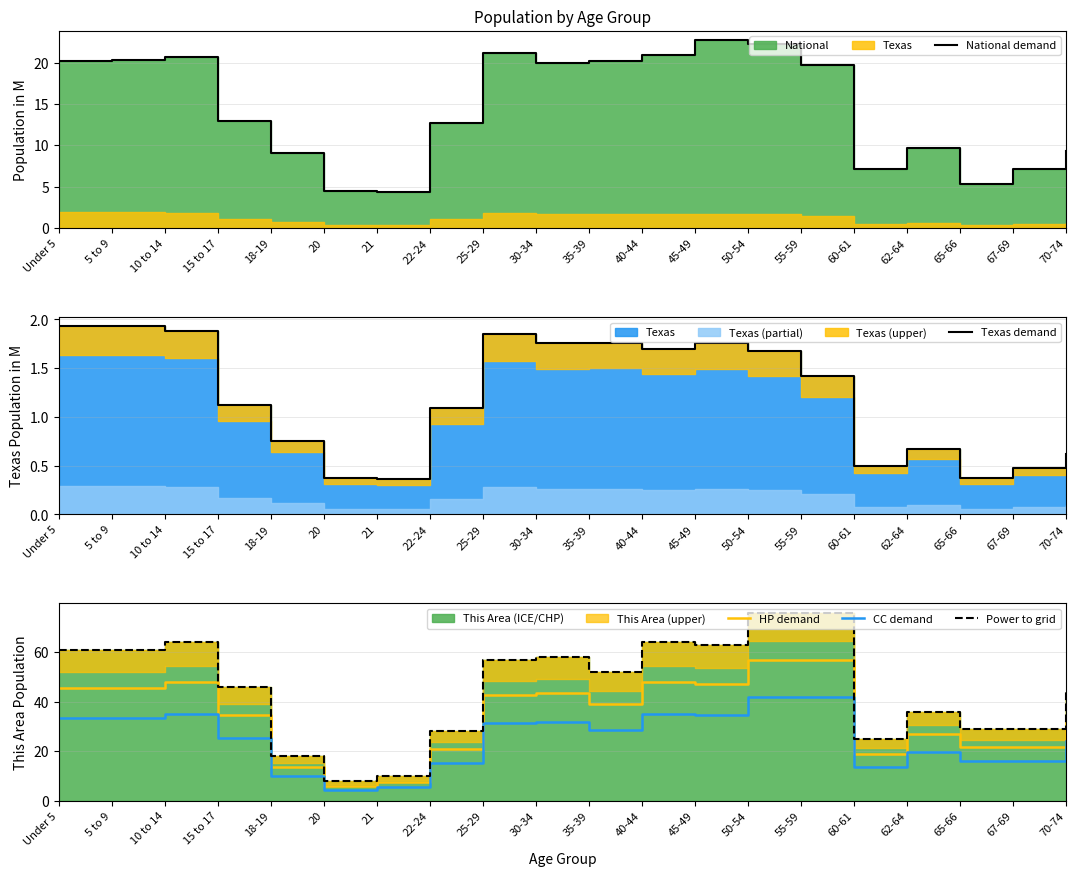

Rank the categories by National demand value from highest to lowest.

45-49, 50-54, 25-29, 40-44, 10 to 14, 5 to 9, Under 5, 35-39, 30-34, 55-59, 15 to 17, 22-24, 62-64, 70-74, 18-19, 67-69, 60-61, 65-66, 20, 21